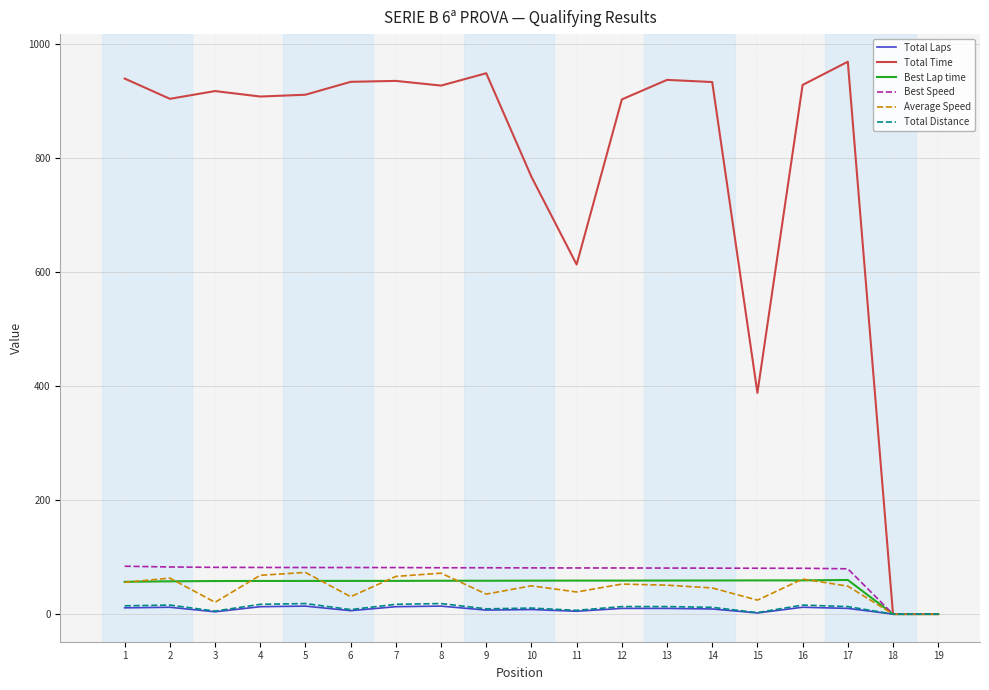

Which series has the largest total across all categories?

Total Time